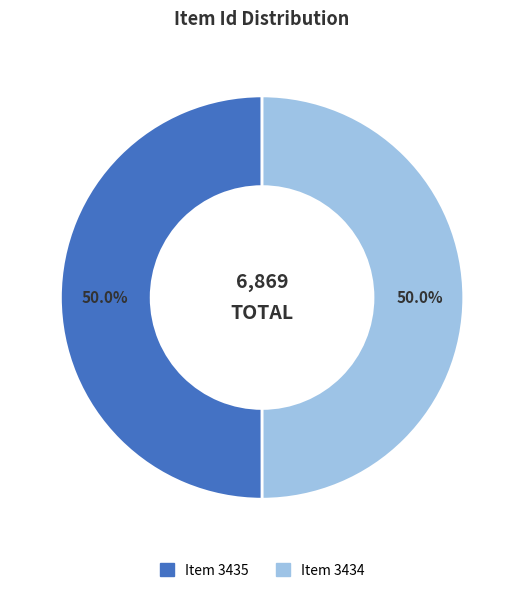

Count the number of slices in the pie.

2